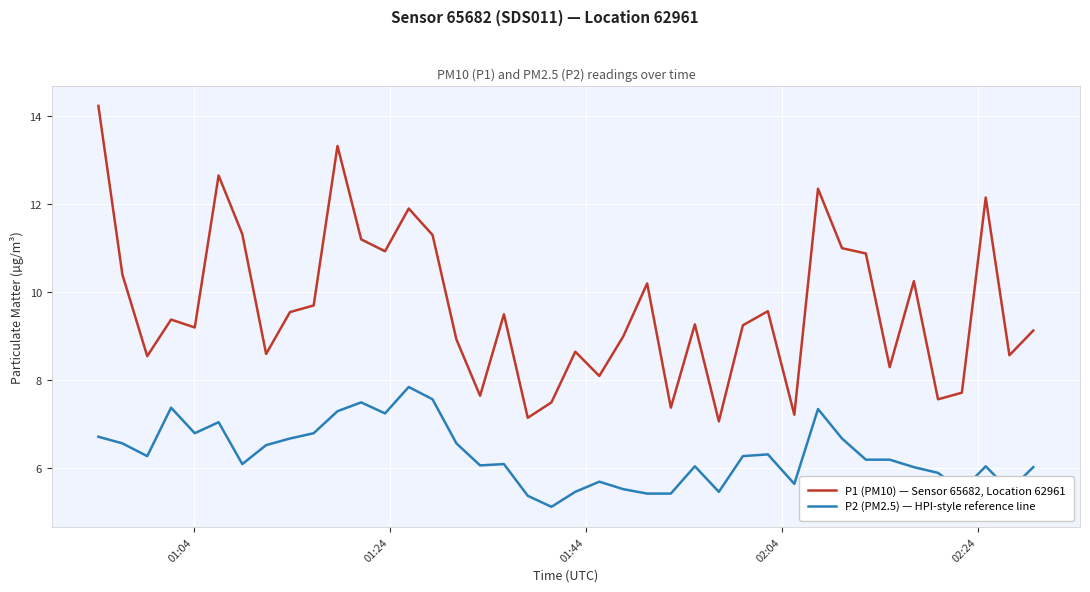

Which series has the largest total across all categories?

P1 (PM10) — Sensor 65682, Location 62961